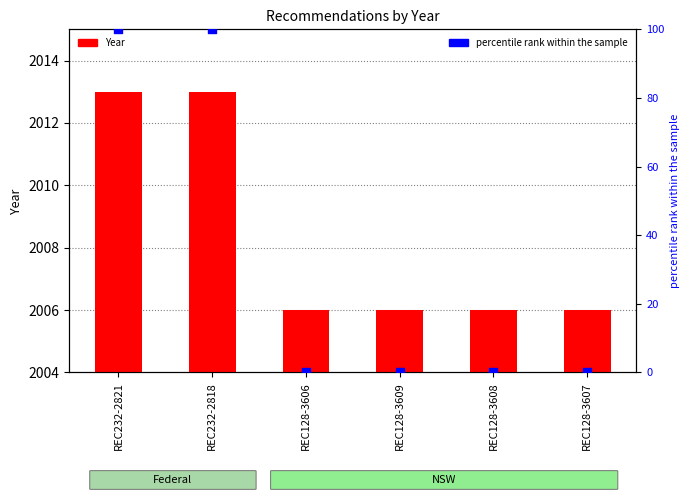

Which series contains the lowest Y value?

percentile rank within the sample